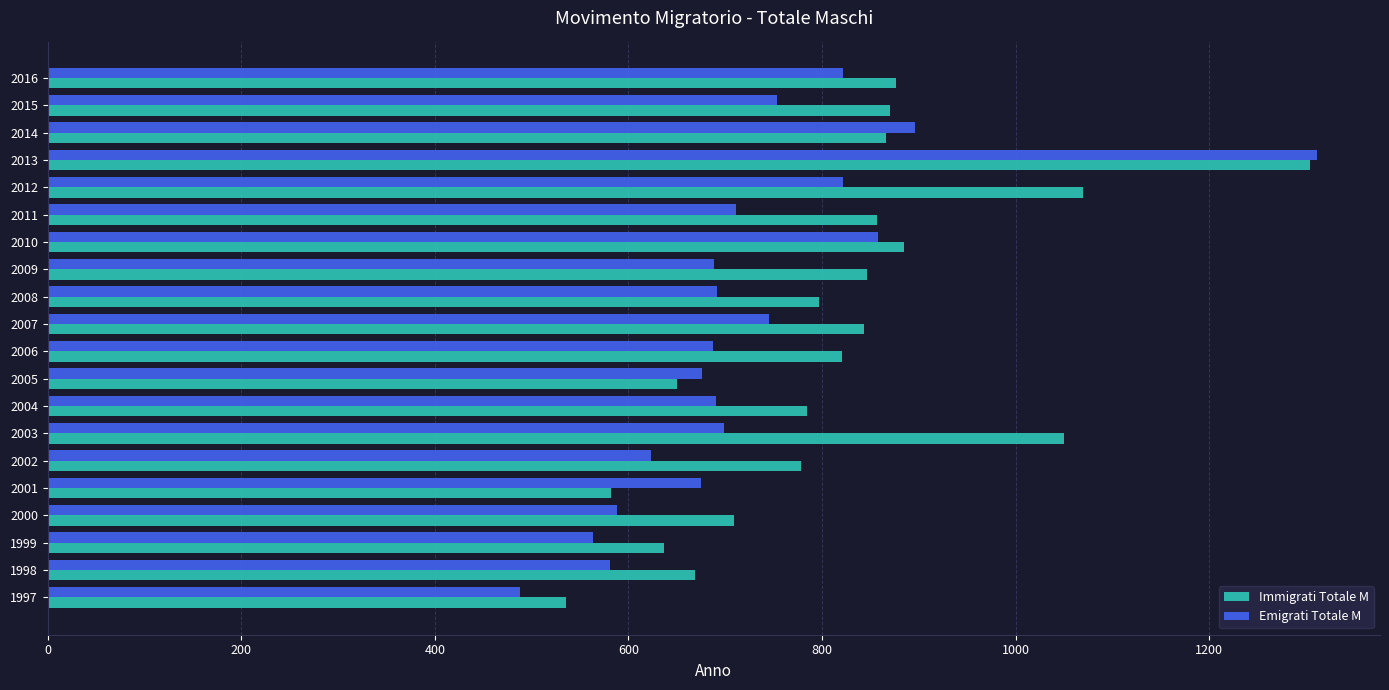

How many categories are shown in the chart?

20